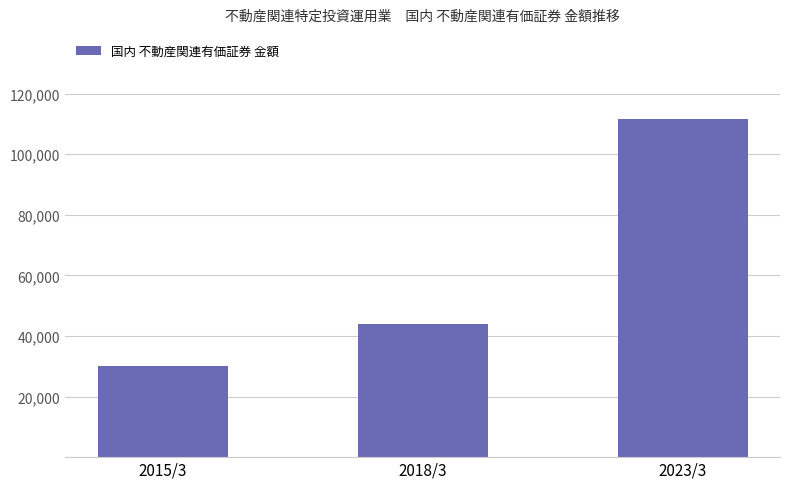

Rank the categories by value from lowest to highest.

2015/3, 2018/3, 2023/3